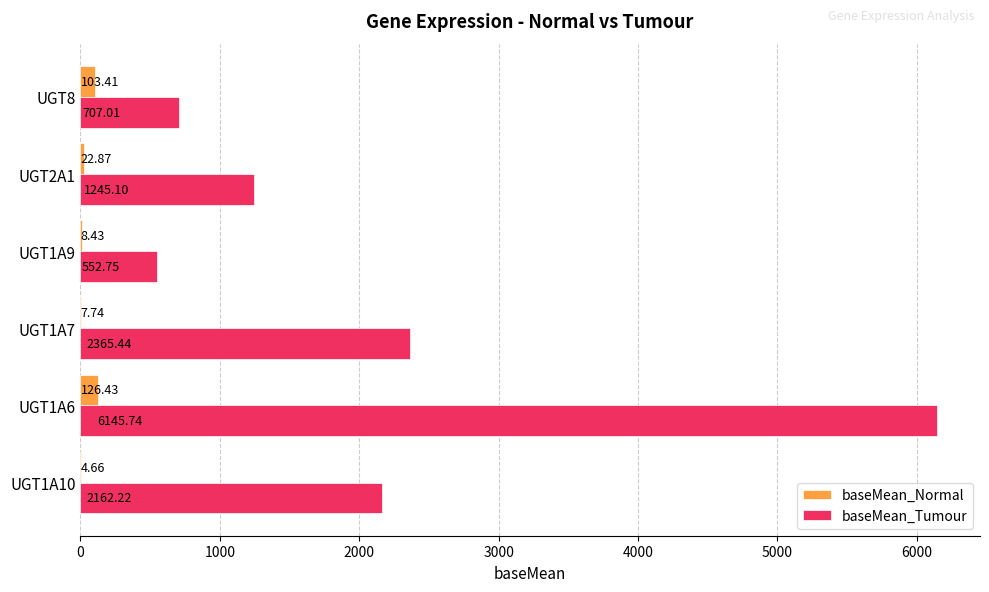

Between UGT1A10 and UGT1A9, which series saw the biggest shift?

baseMean_Tumour